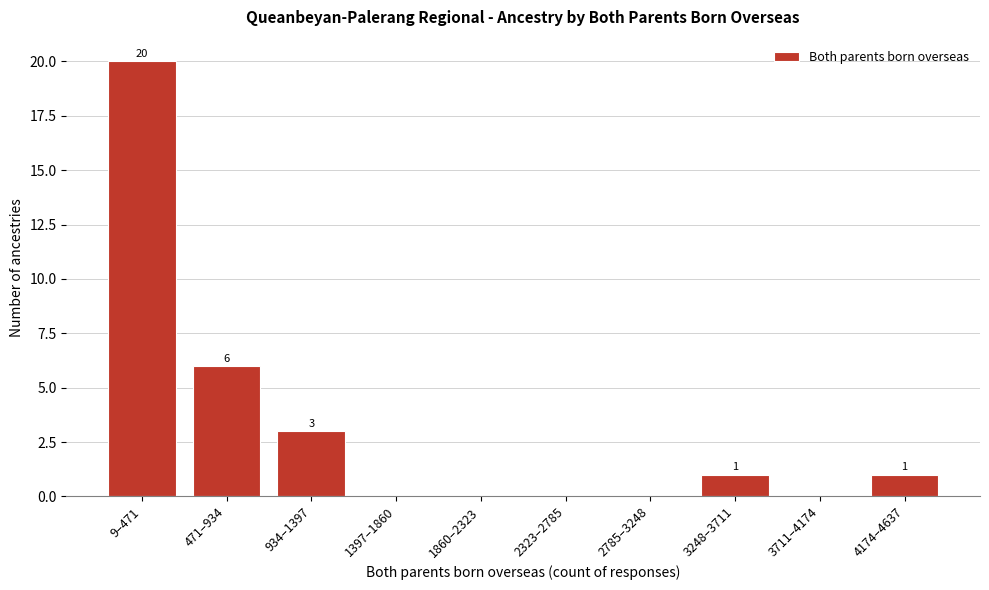

Reading left to right, list all the values displayed in this chart.

9–471=20	471–934=6	934–1397=3	1397–1860=0	1860–2323=0	2323–2785=0	2785–3248=0	3248–3711=1	3711–4174=0	4174–4637=1